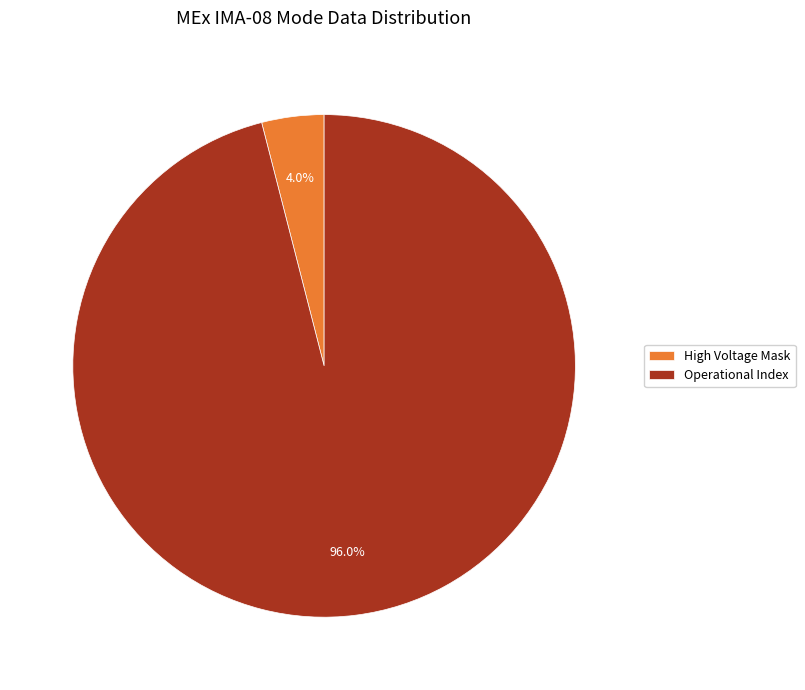

Rank the categories by value from lowest to highest.

High Voltage Mask, Operational Index